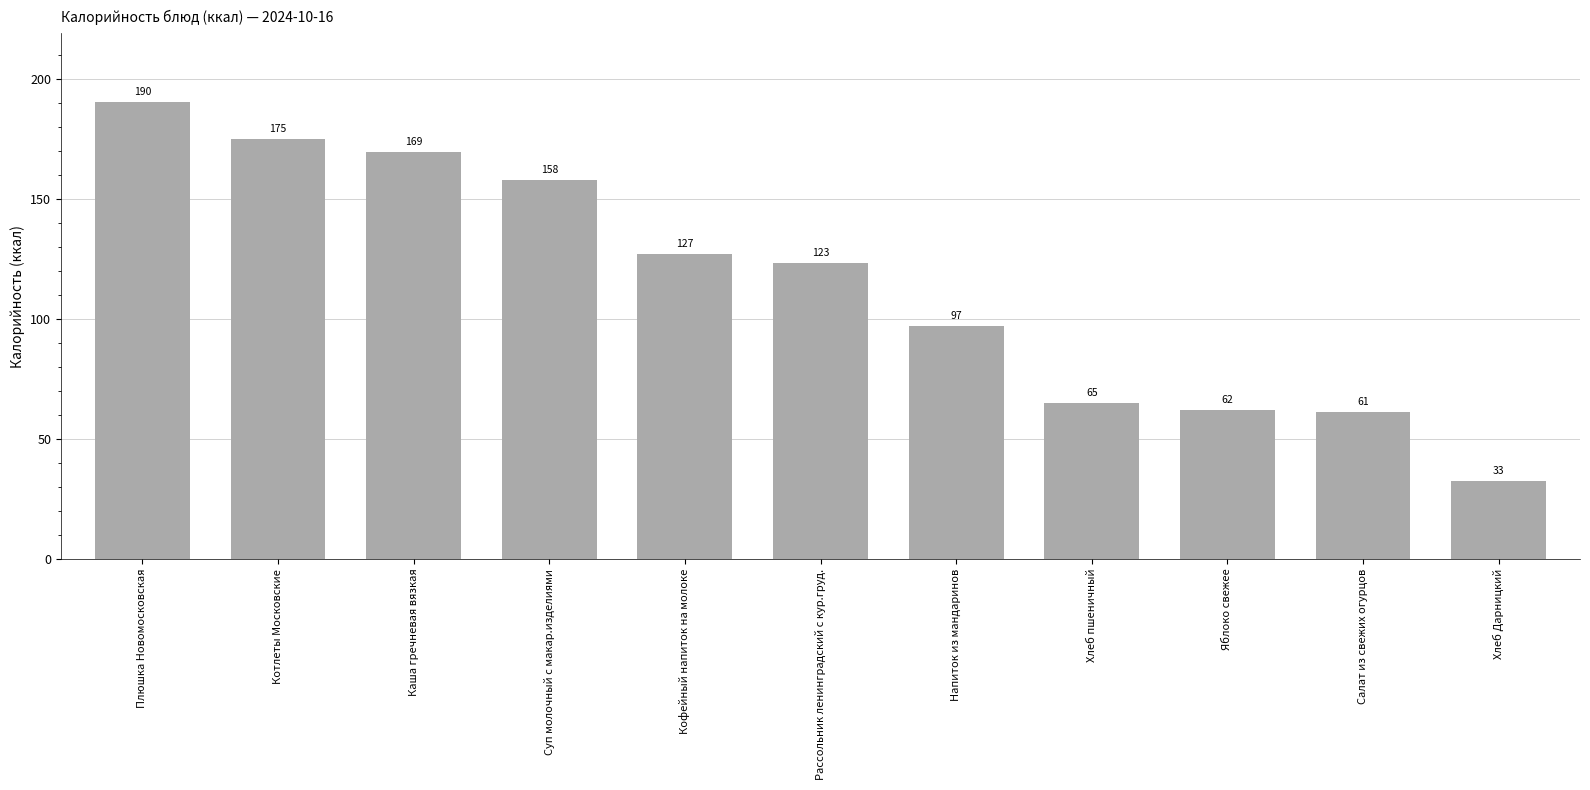

Count the number of values greater than 123.

6